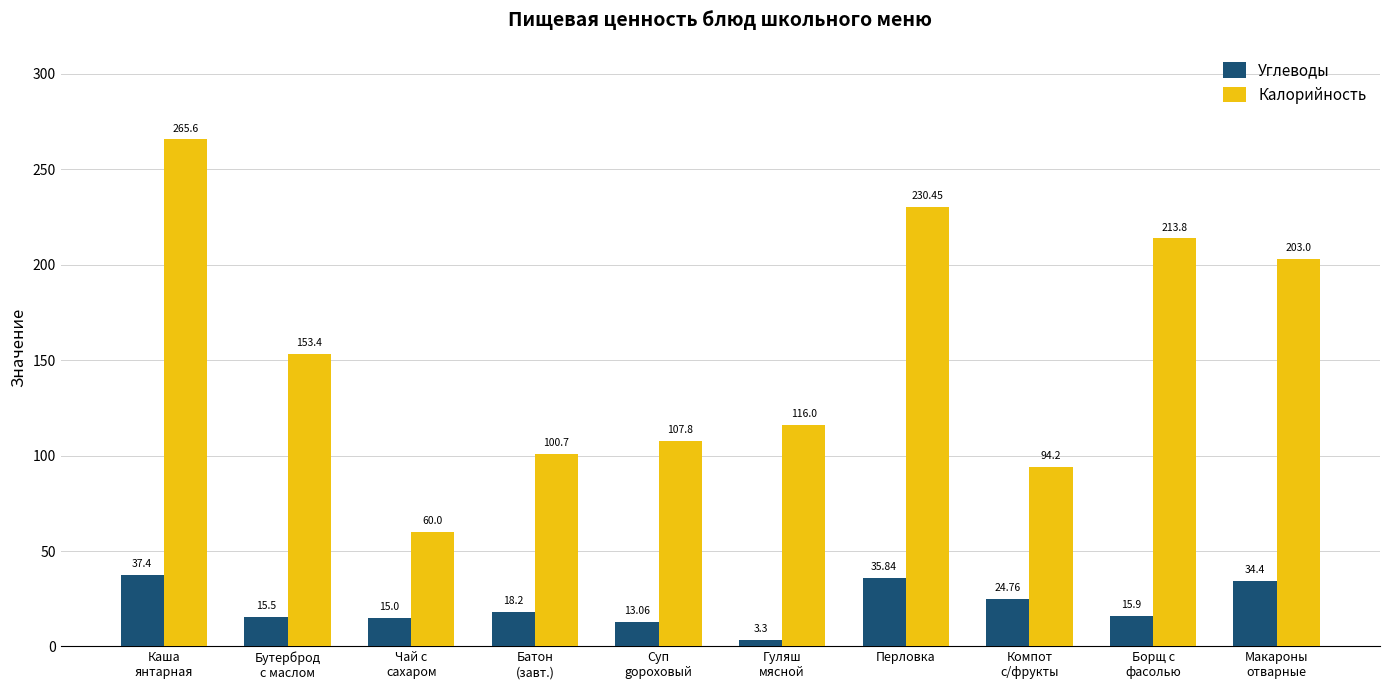

Which series has the widest spread of values?

Калорийность